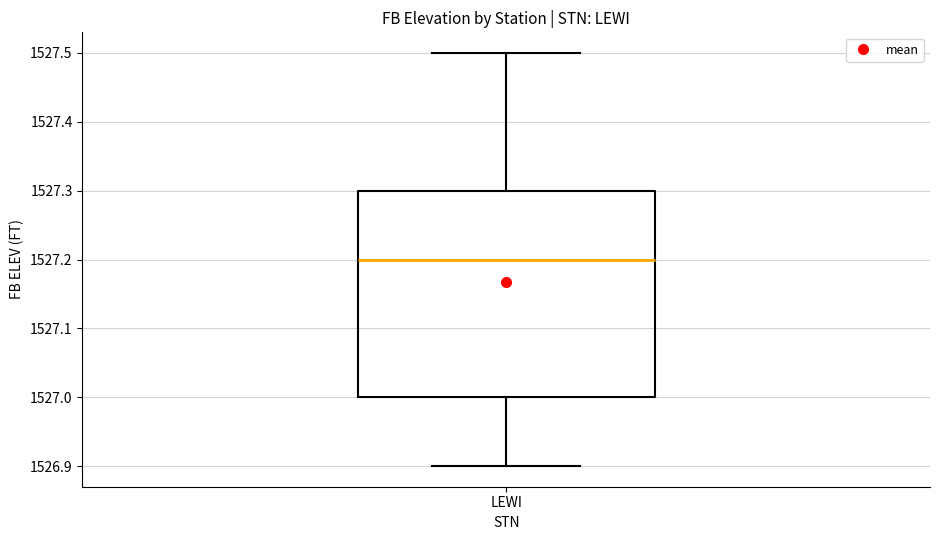

Where does the upper whisker of the box for LEWI end on the y-axis? The values are not printed on the chart, so give them approximately, as read against the axis.

1527.5